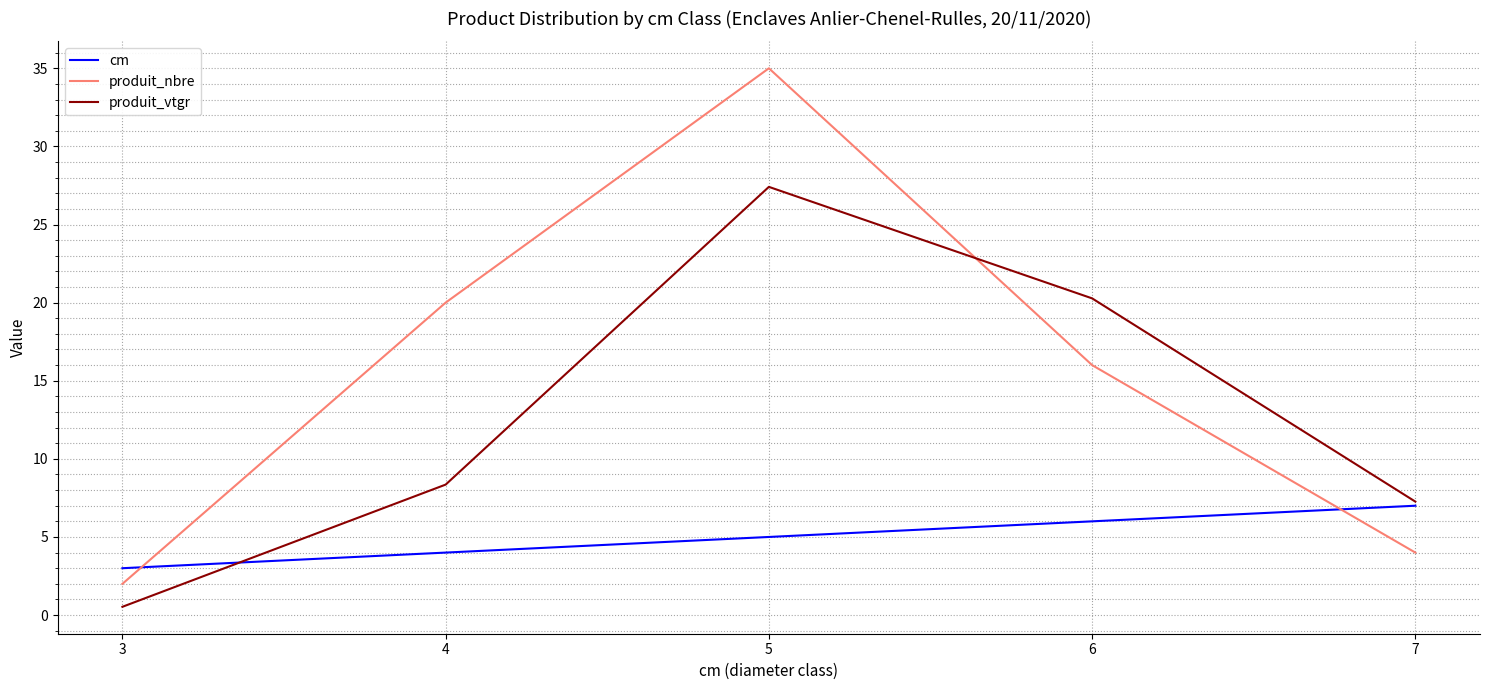

What is the sum of all produit_vtgr values?

63.8